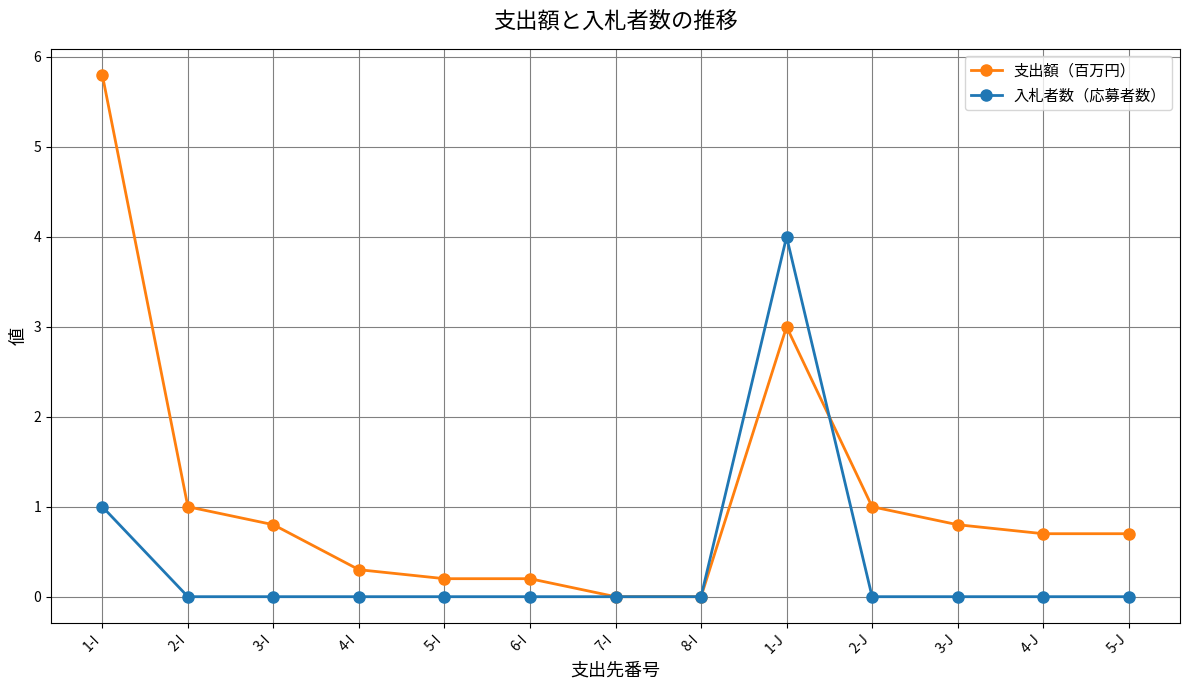

Does the chart have visible grid lines?

Yes